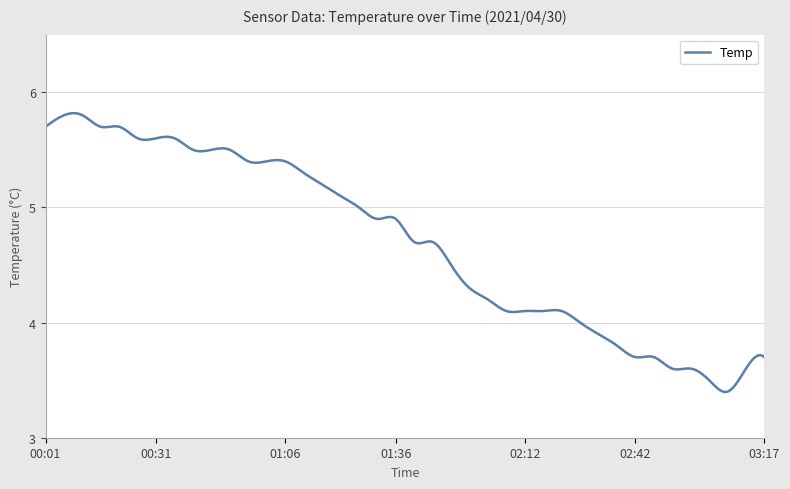

What is the difference between the maximum and minimum values?

2.4